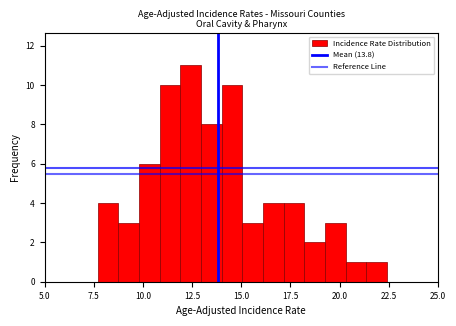

Around what value on the x-axis is the tallest bar? Give the approximate position of its centre, as read against the axis.

12.5